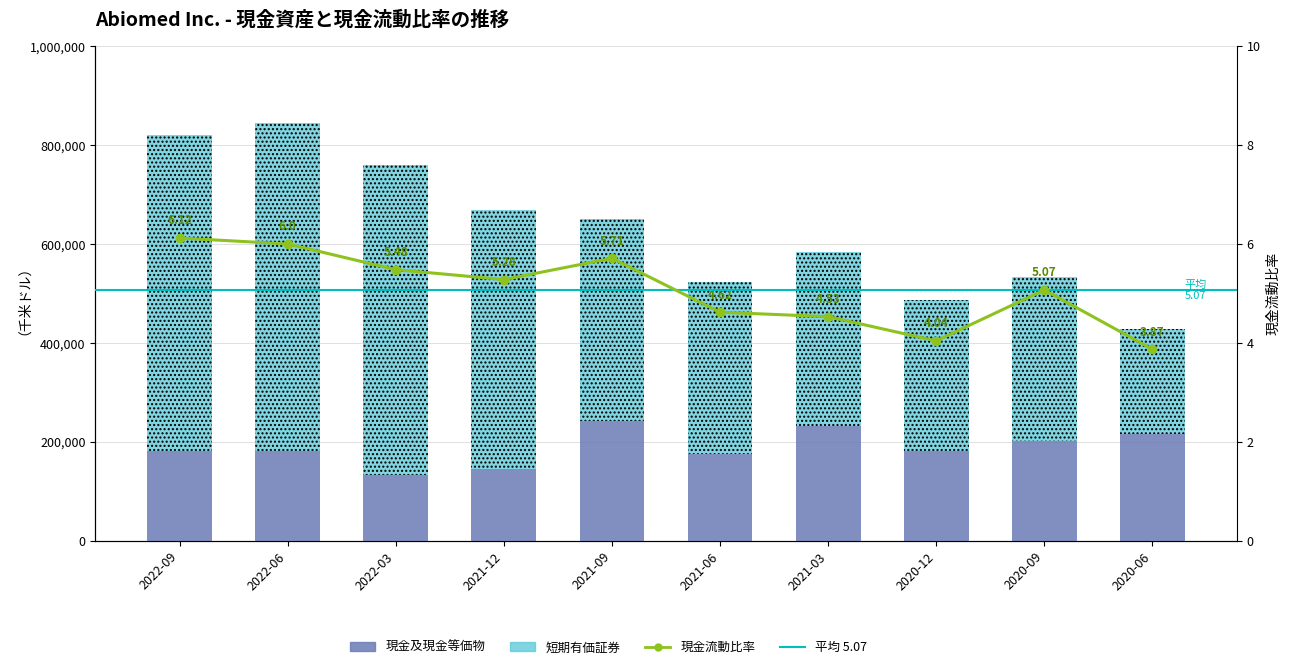

Reading right to left, extract all data points from this chart.

現金及現金等価物: 214827	202241	181018	232710	175454	241882	144255	132818	180492	182335
短期有価証券: 212536	330843	305434	350985	347577	408677	524966	625789	663829	638037